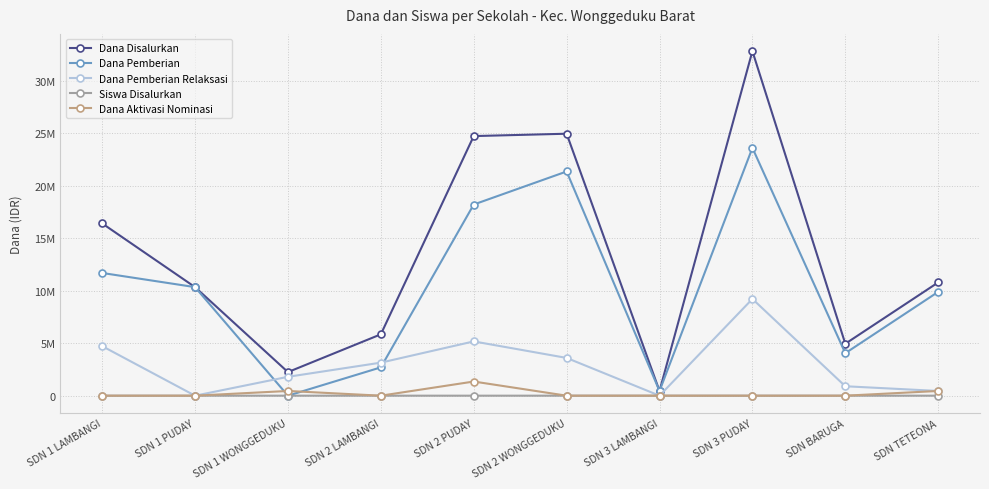

After their last crossing, which series has the higher values: Dana Aktivasi Nominasi or Dana Pemberian?

Dana Pemberian